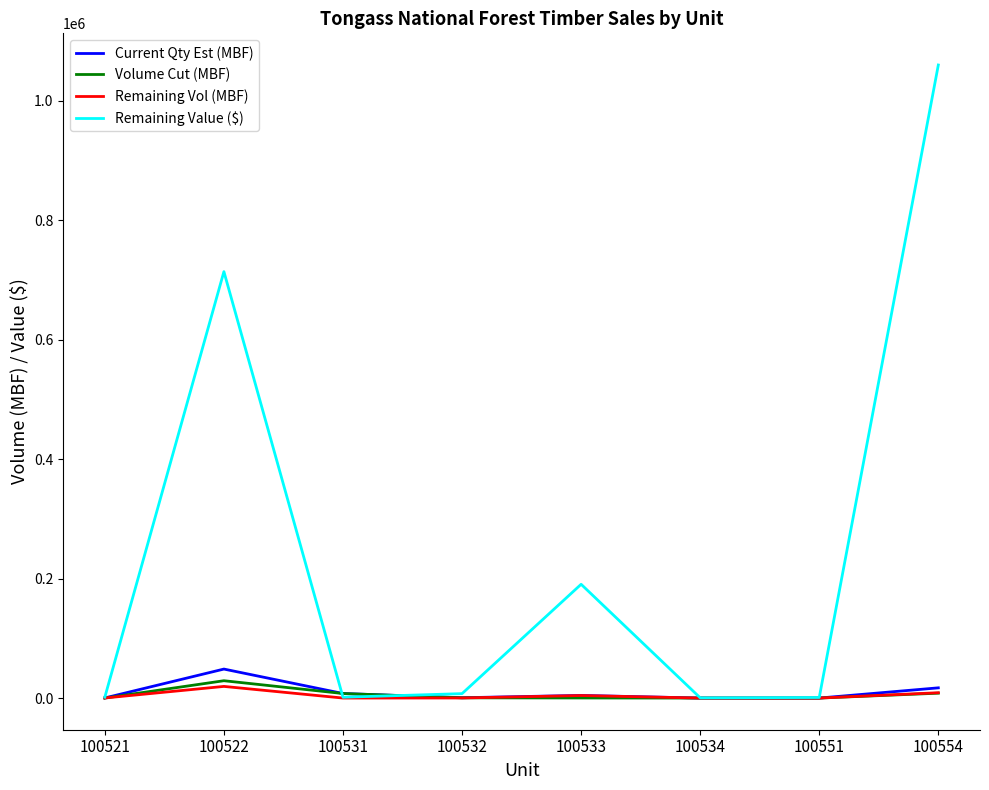

The Current Qty Est (MBF) series shows 15.2 at 100534. True or false?

True